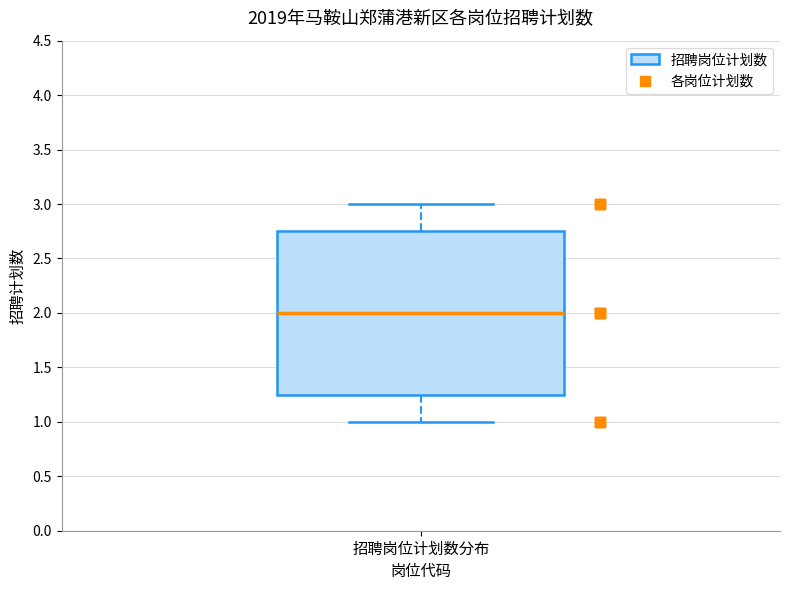

Read this box plot against the y-axis: the position of the median line, the range covered by the box, and the ends of both whiskers. The values are not printed on the chart, so give them approximately, as read against the axis.

median 2.00, box 1.25 to 2.75, whiskers 1.00 to 3.00